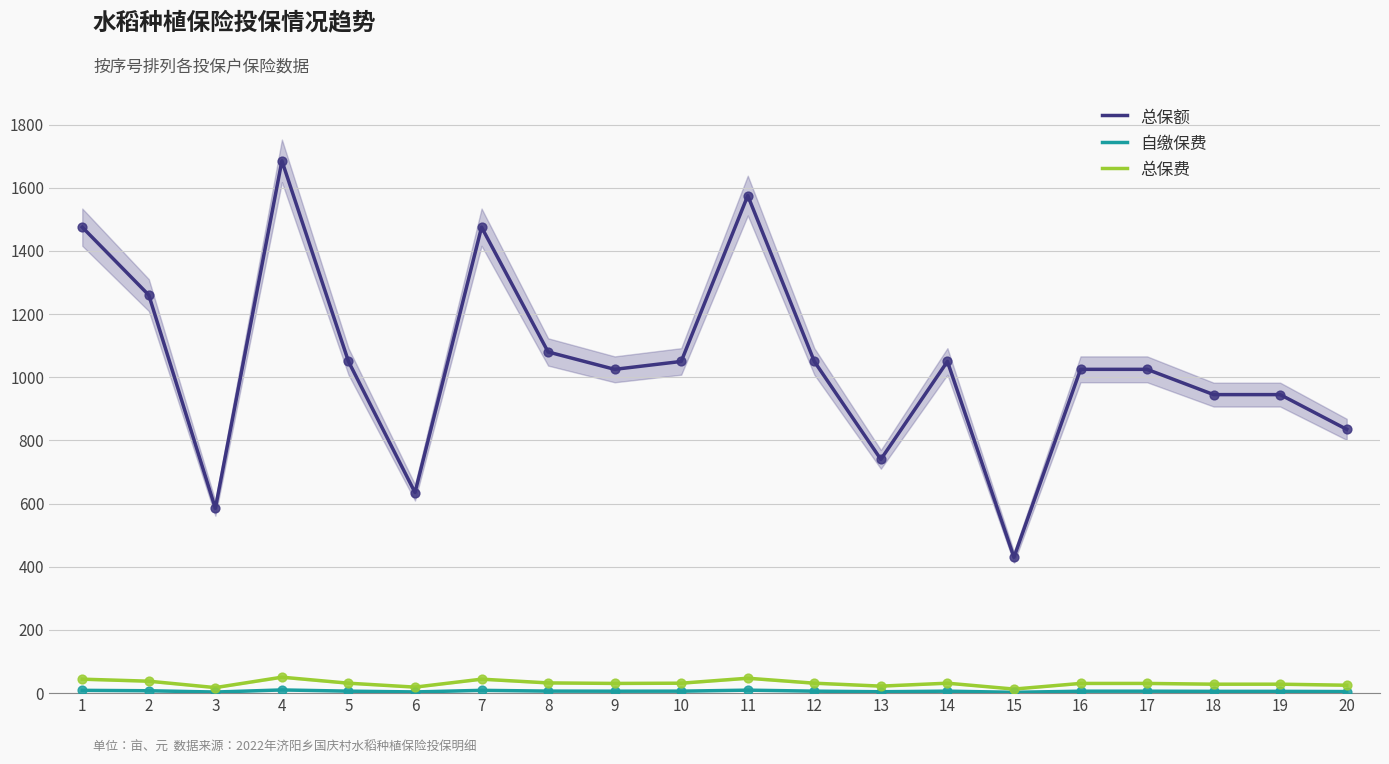

At how many categories does at least one series exceed 318?

20